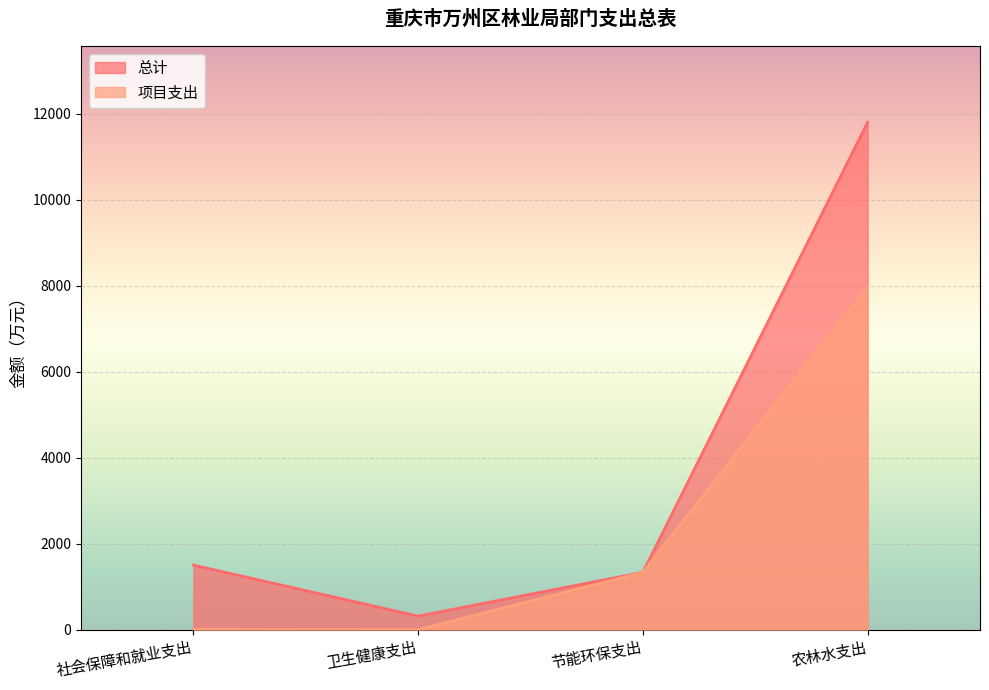

Is the value of 总计 at 卫生健康支出 greater than the value of 项目支出 at 农林水支出?

No